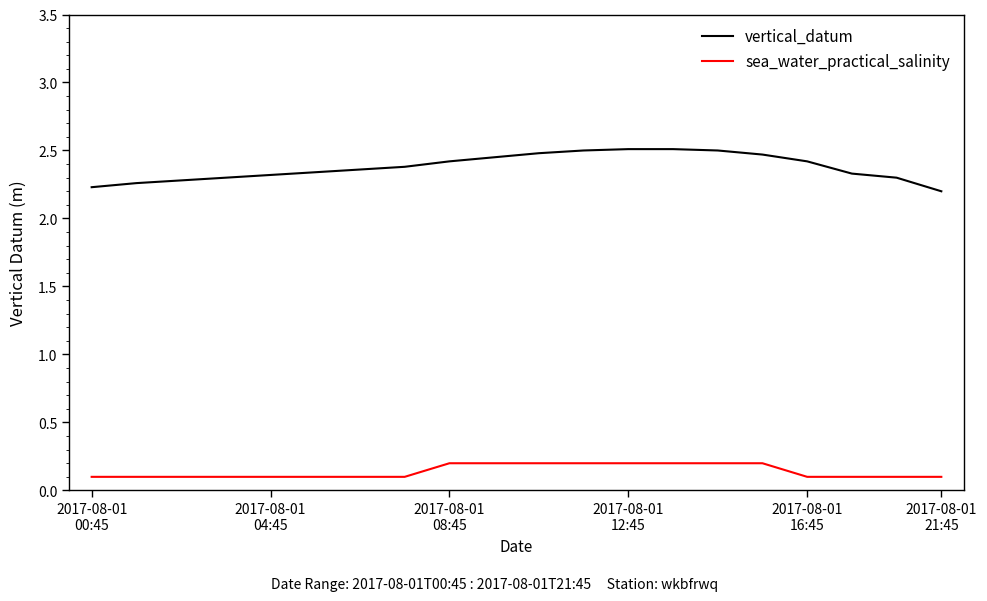

Which series has the largest total across all categories?

vertical_datum